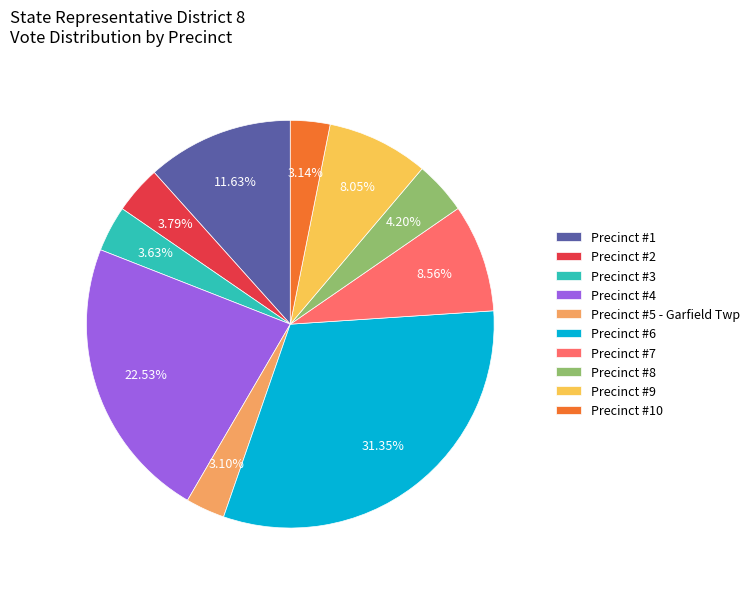

The Precinct #8 slice represents 13% of the pie. True or false?

False